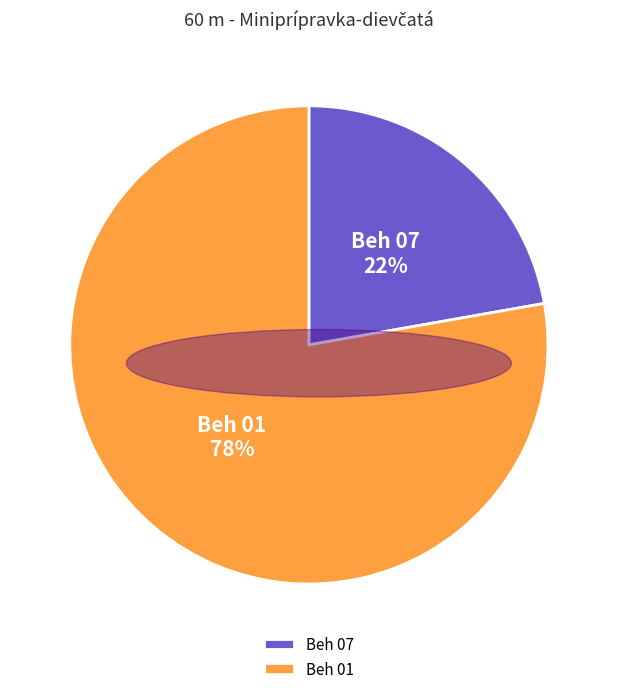

How much of the chart is everything except Beh 07?

77.8%